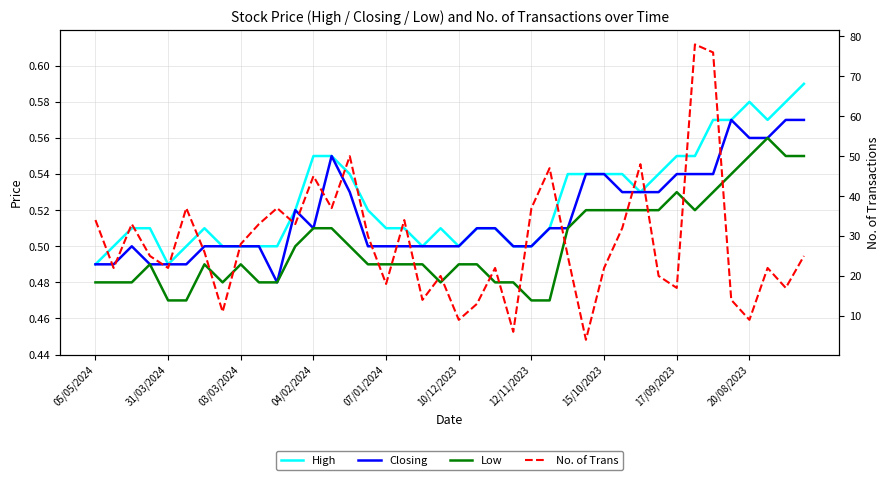

True or false: No. of Trans has more than 1 points higher than both neighbors.

True